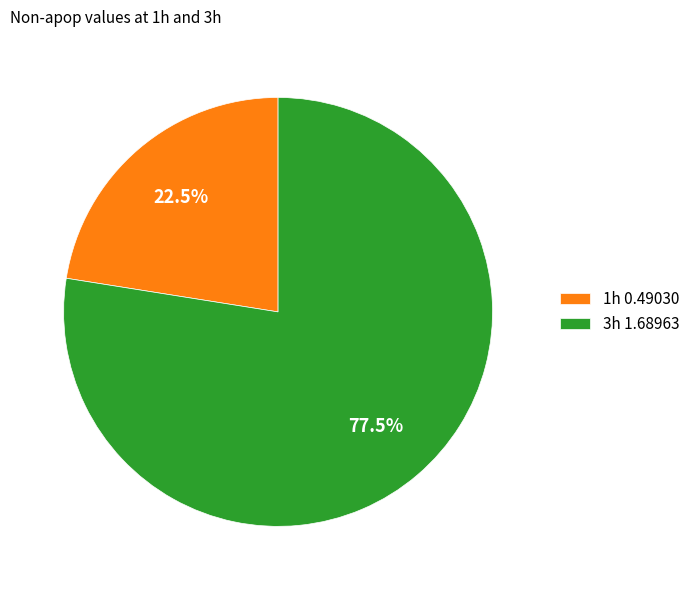

Between 1h and 3h, which is larger?

3h